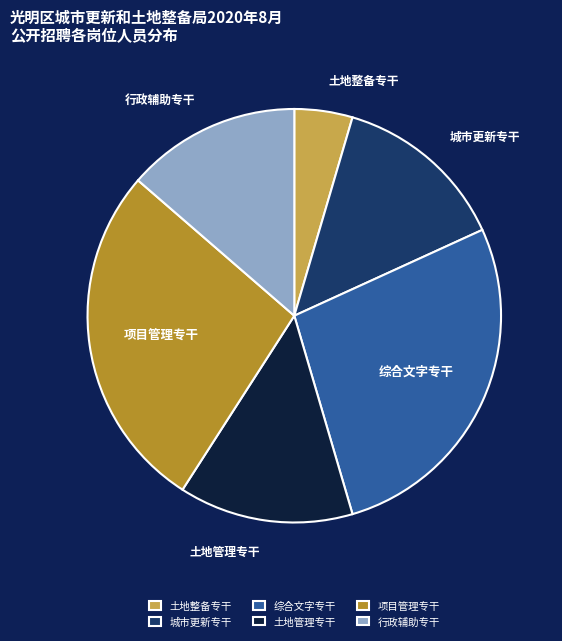

The 行政辅助专干 slice represents 14% of the pie. True or false?

True